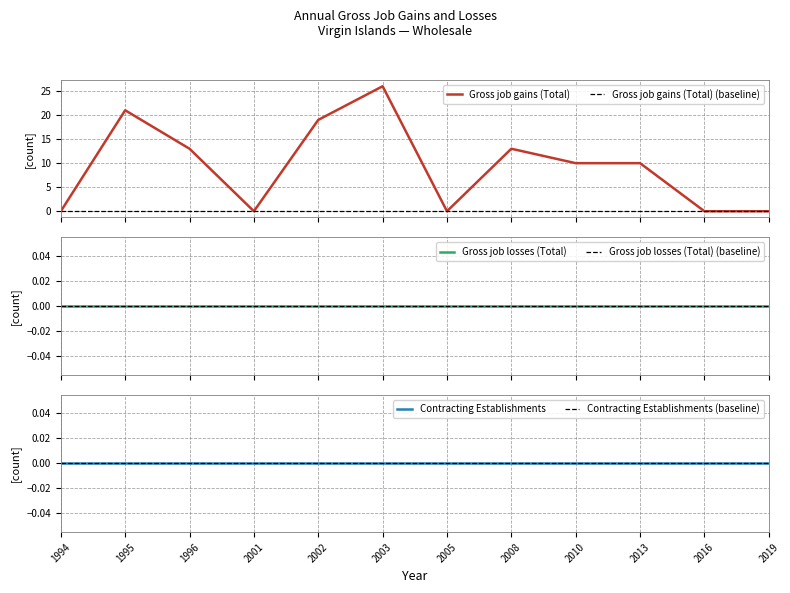

How many lines are shown in the chart?

3